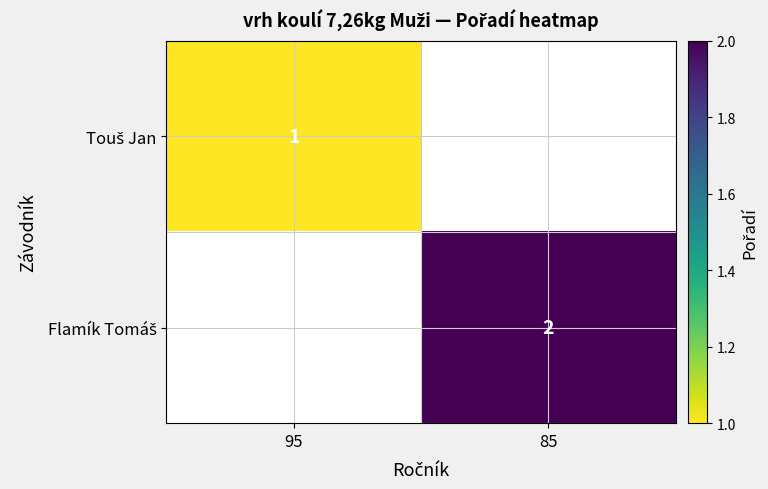

How many data points does each series have?

2